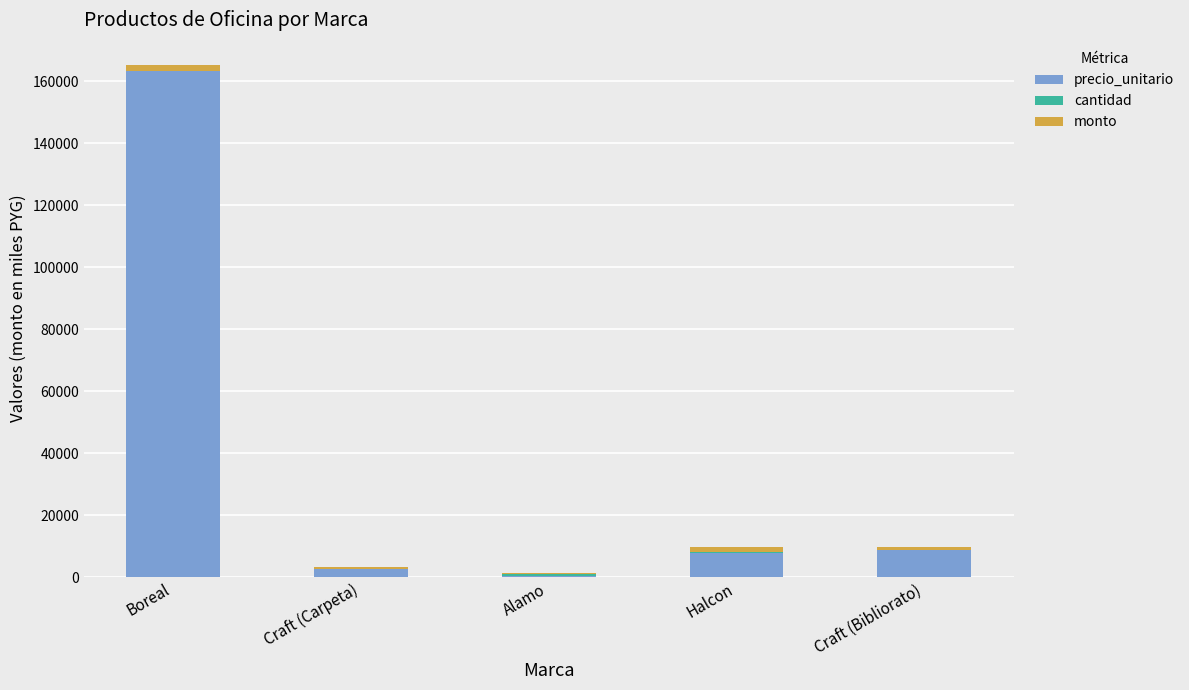

True or false: precio_unitario has a value of 285450.6 at Boreal.

False